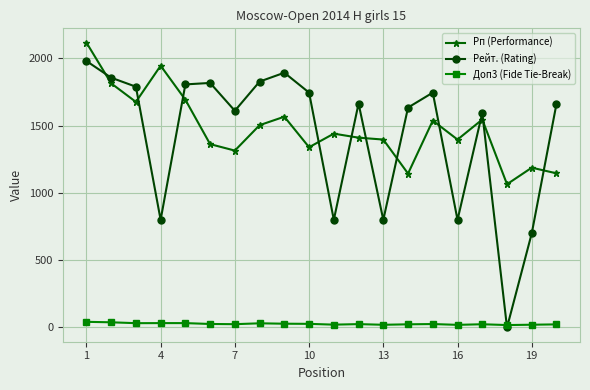

True or false: Доп3 (Fide Tie-Break) has more than 1 interior local peaks.

True